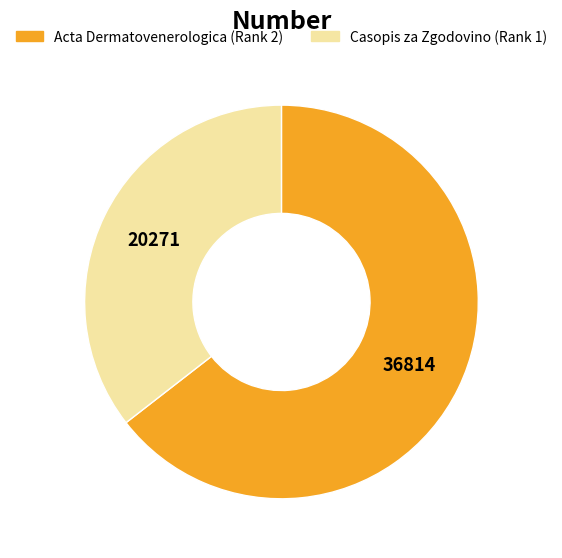

Which slice is the smallest?

Casopis za Zgodovino (Rank 1)